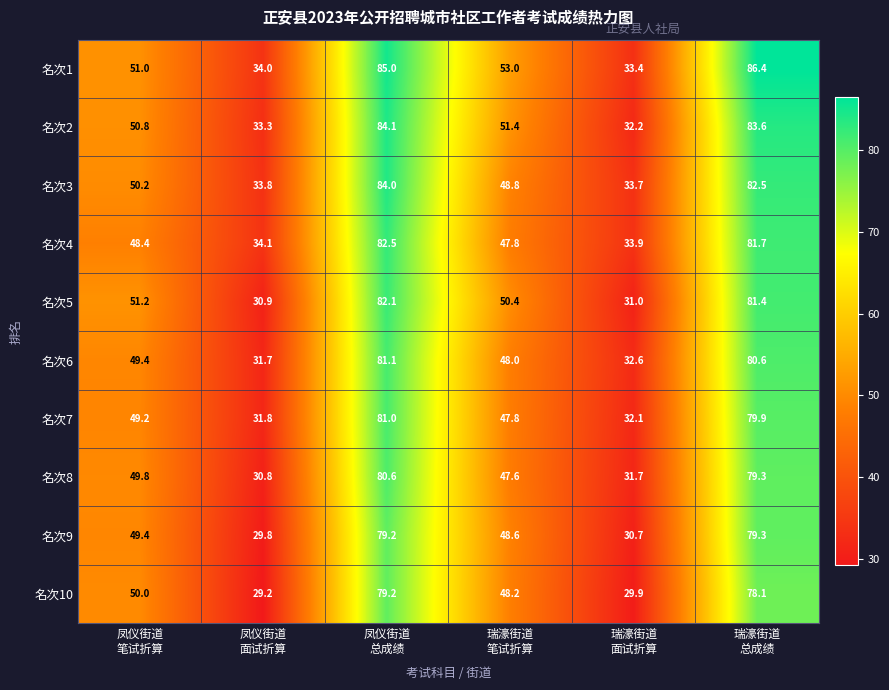

Which series has the largest total across all categories?

名次1